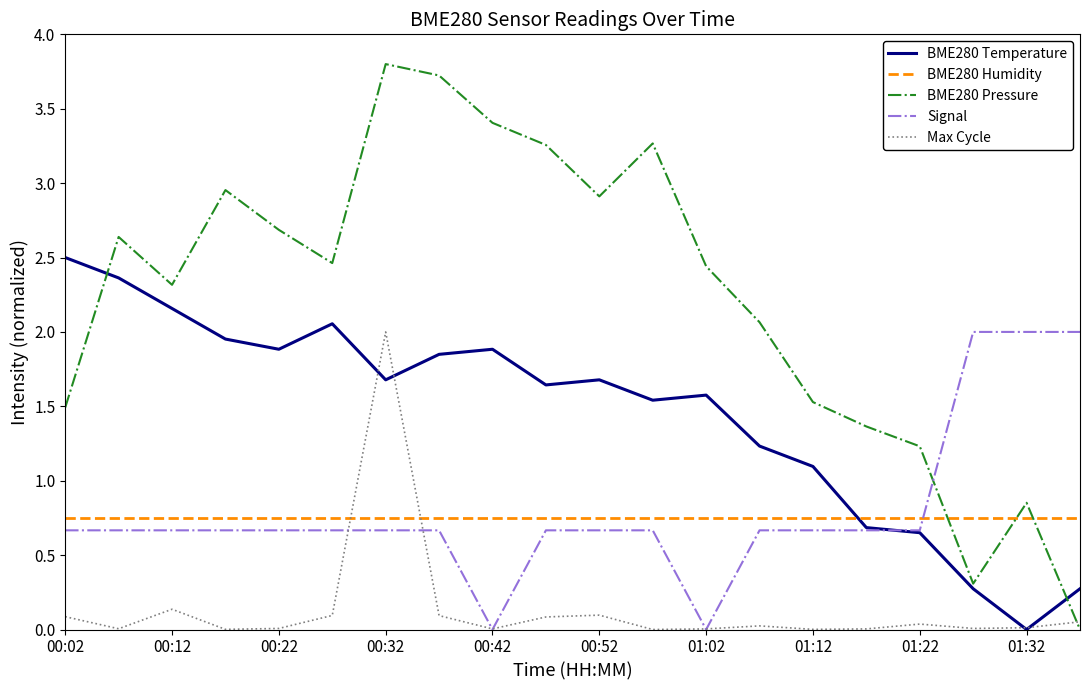

Does the chart display data point markers on the line(s)?

No